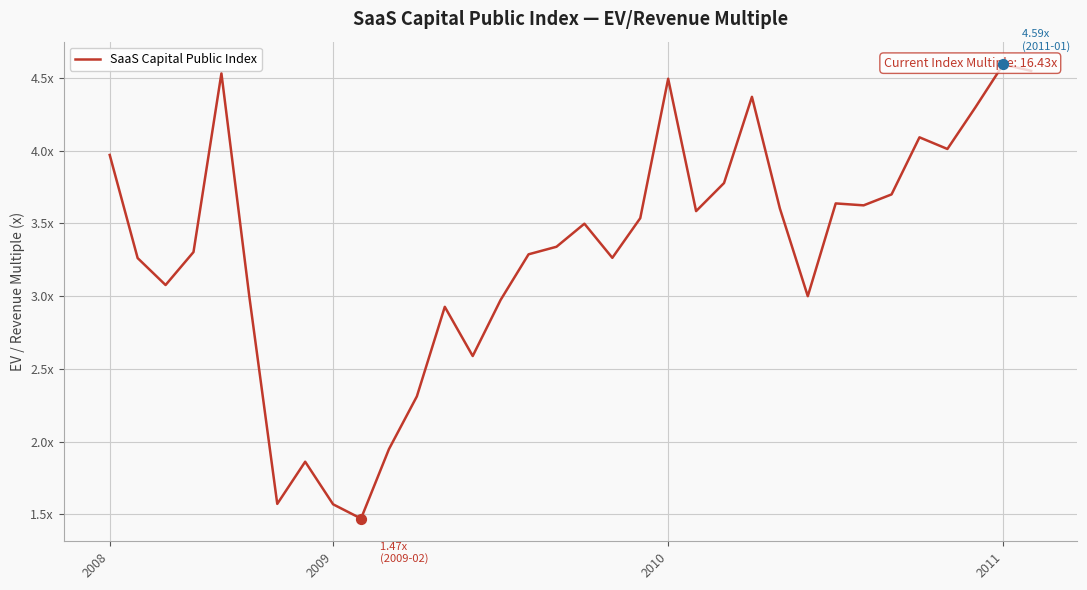

Between 12 and 32, which is larger?

32